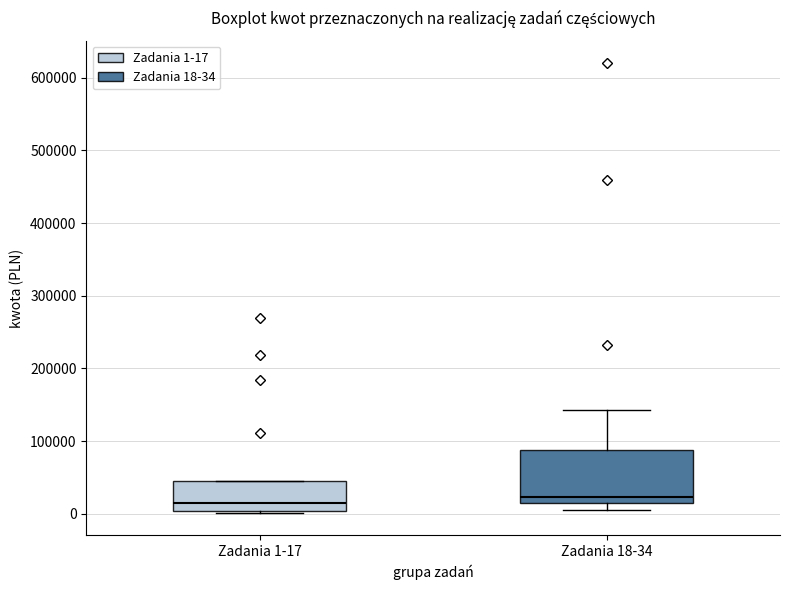

Where is the lower edge of the box for Zadania 18-34 on the y-axis? The values are not printed on the chart, so give them approximately, as read against the axis.

10000